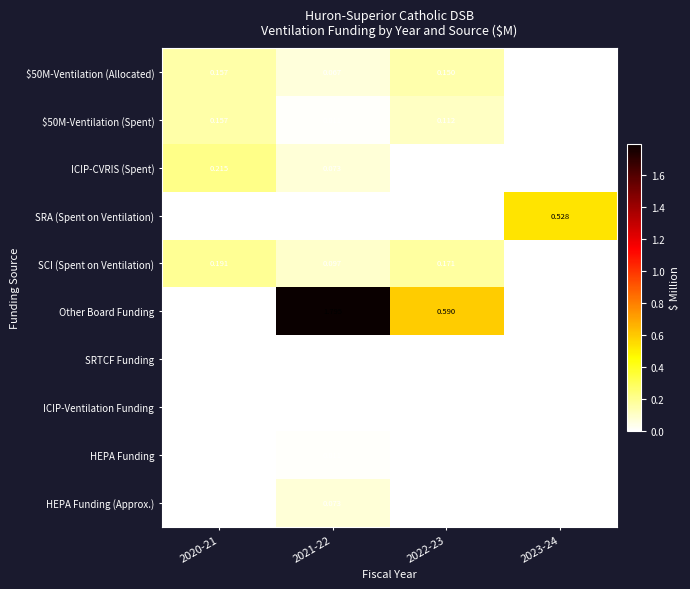

The ICIP-CVRIS (Spent) series shows 0.2 at 2020-21. True or false?

True